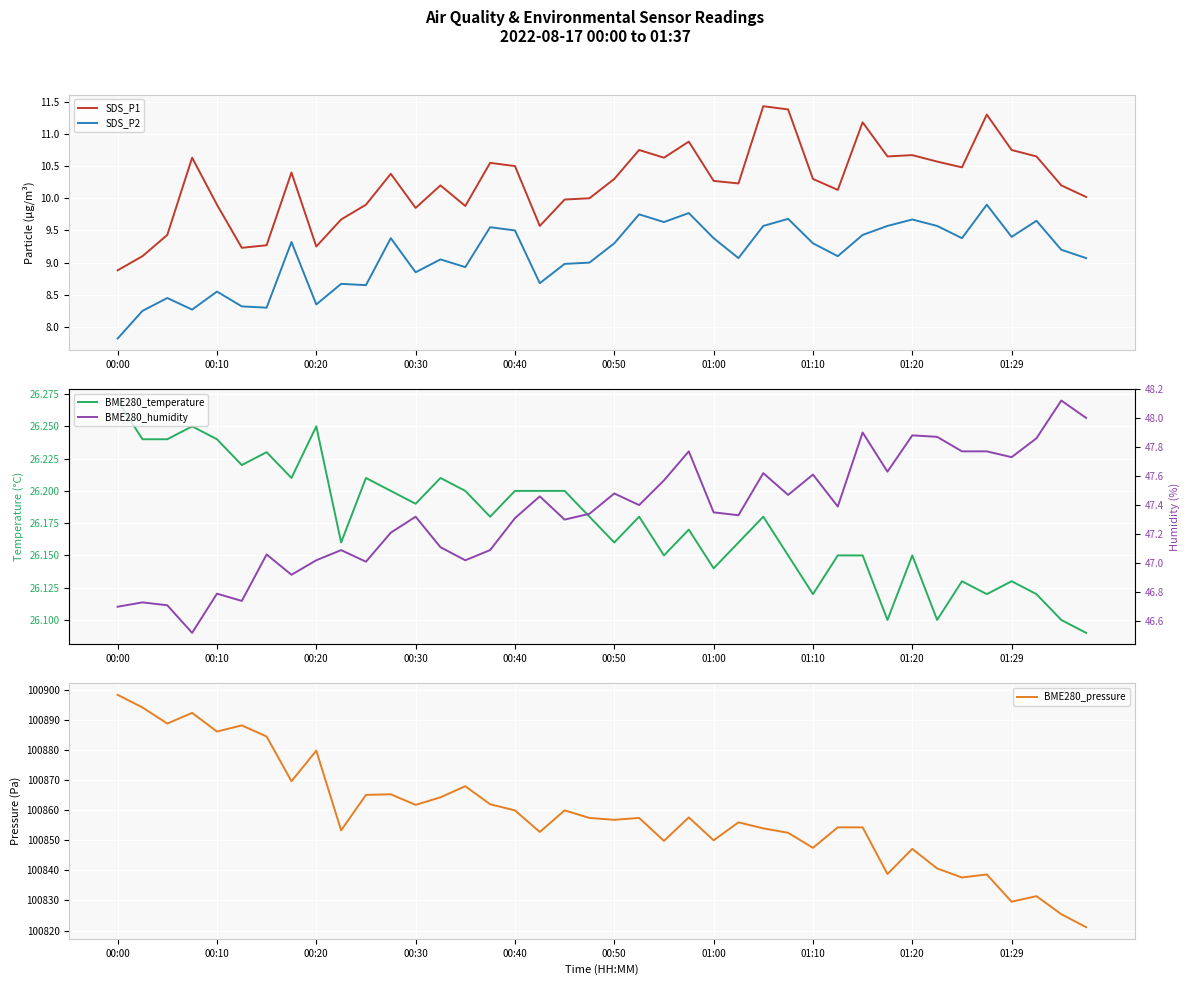

Which category has the highest value in the BME280_pressure series?

00:00